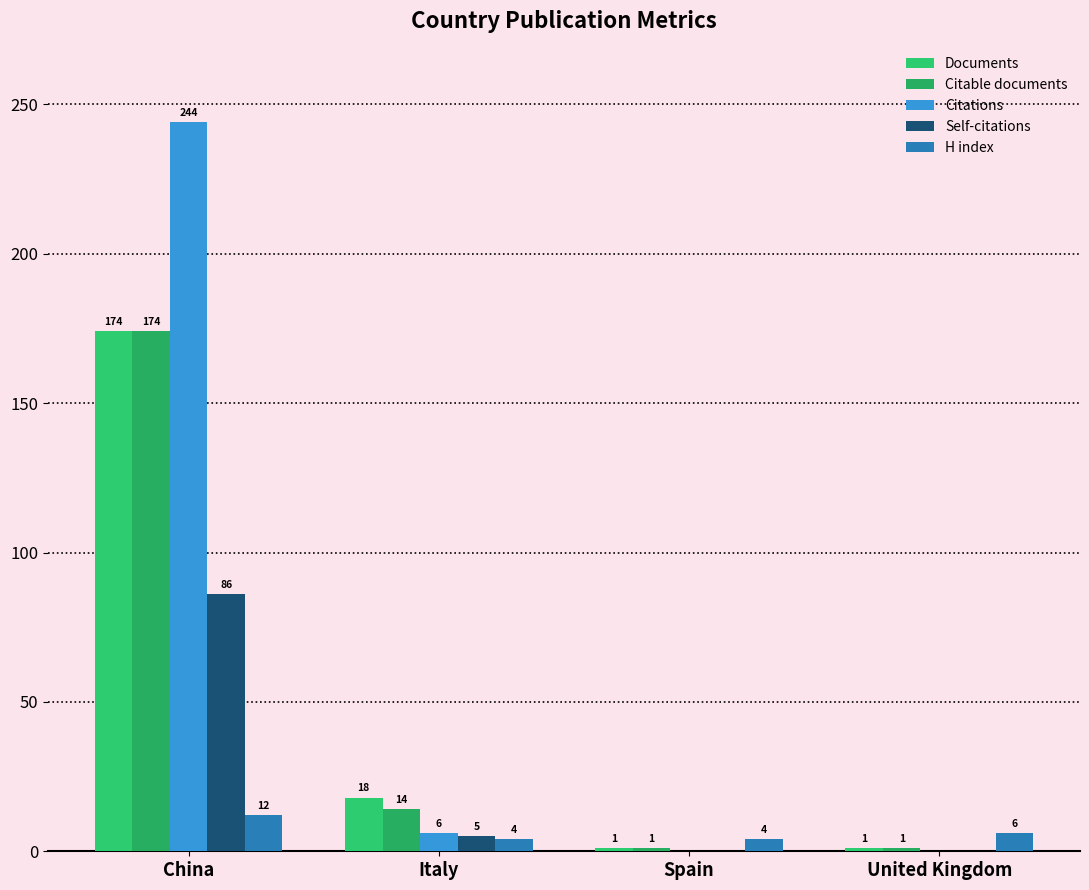

Where does the Citable documents series first go above 14?

China